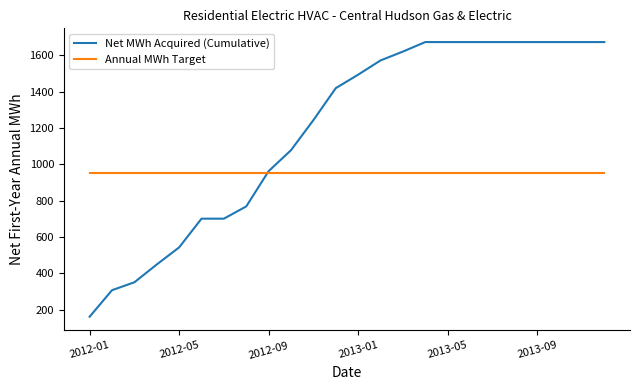

List the series in order of their overall mean, lowest first.

Annual MWh Target, Net MWh Acquired (Cumulative)